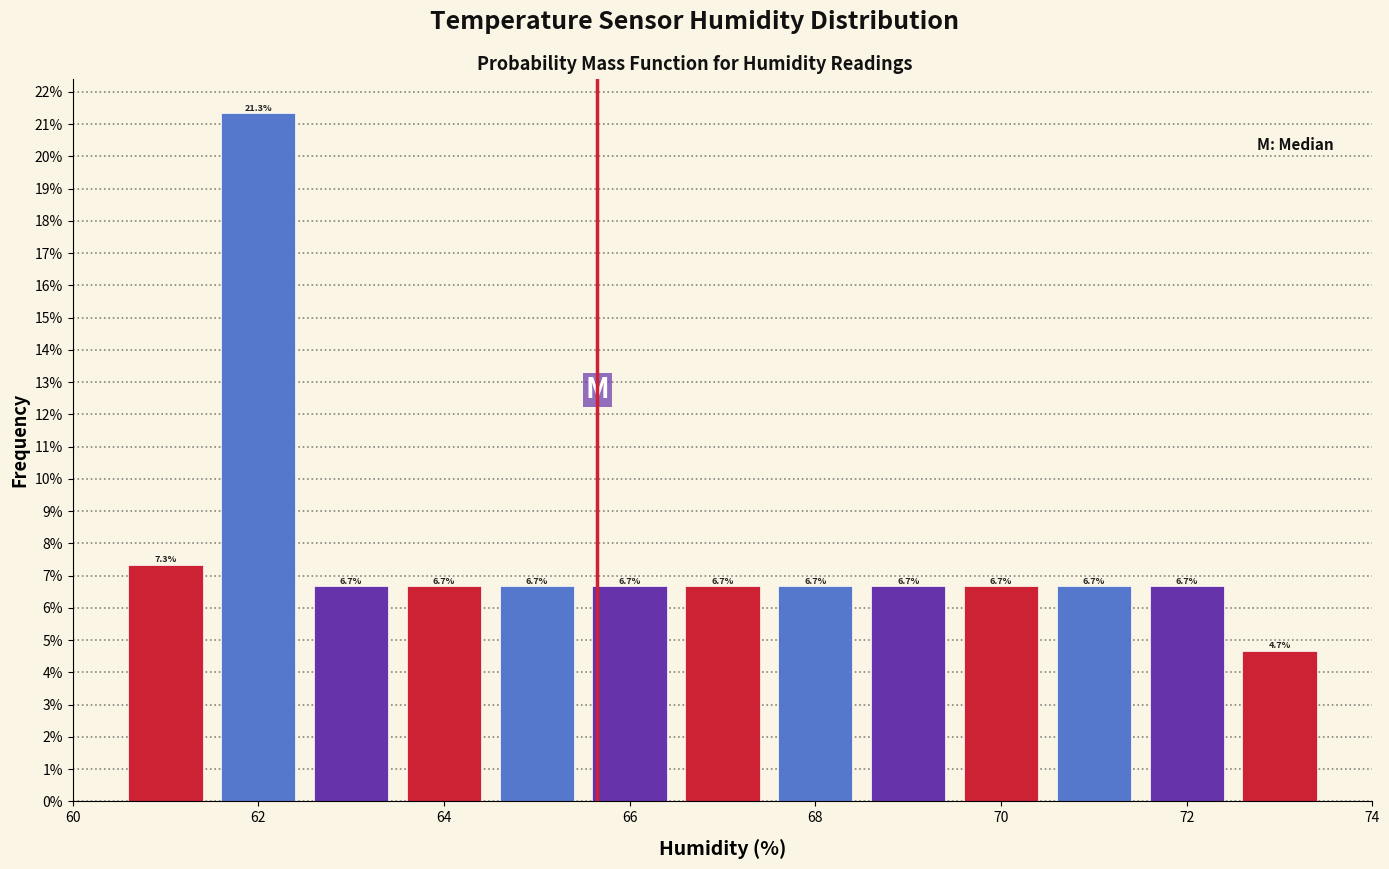

Over which range of the x-axis is the bar tallest?

61.5 to 62.5